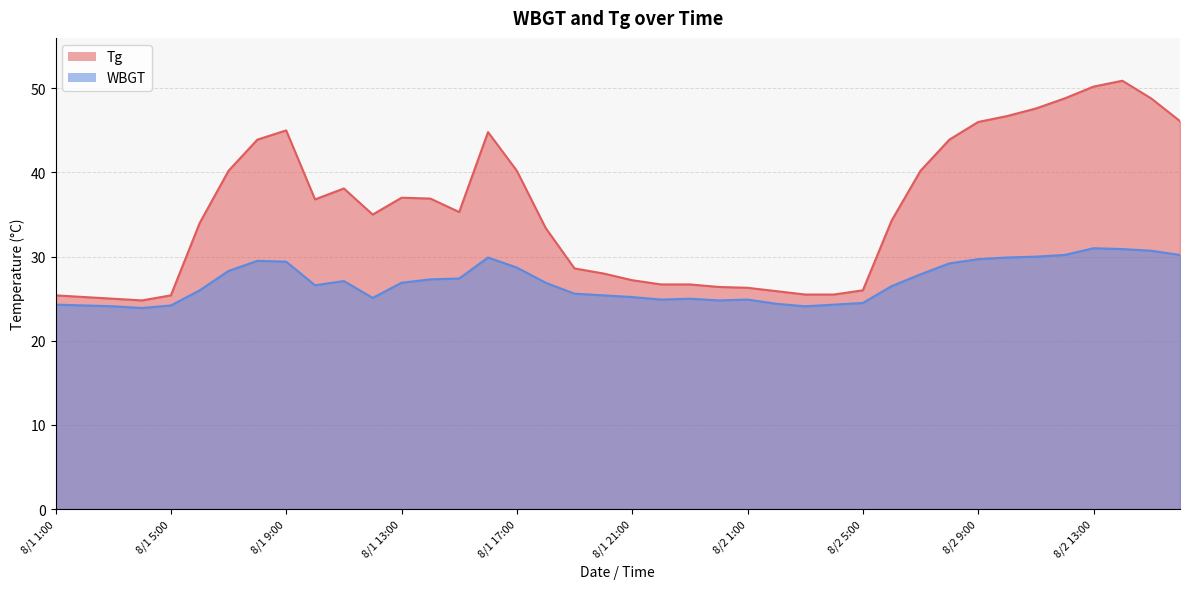

What is the lowest value of the Tg series?

24.8